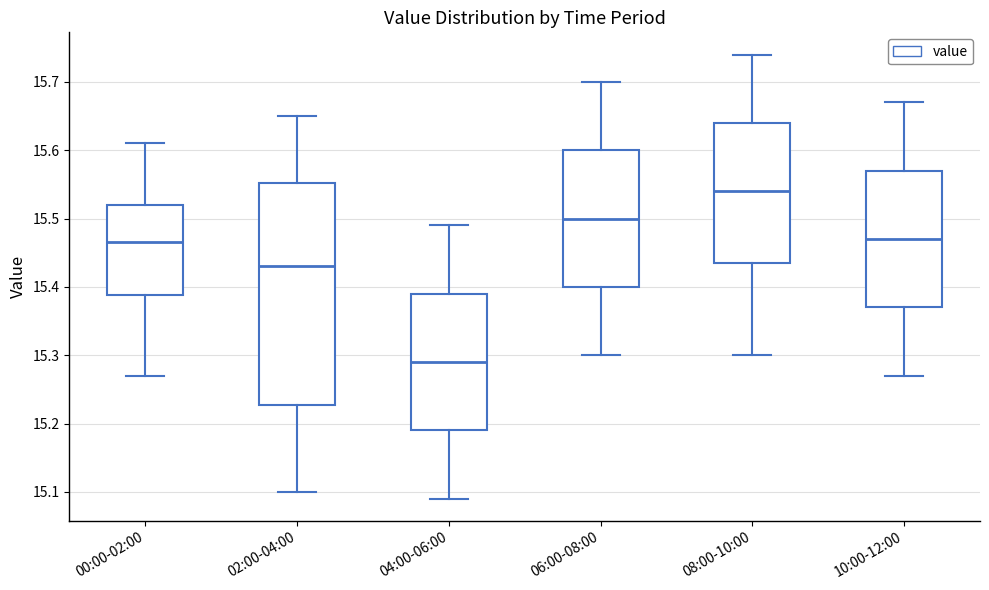

Which box's median line is the lowest?

04:00-06:00